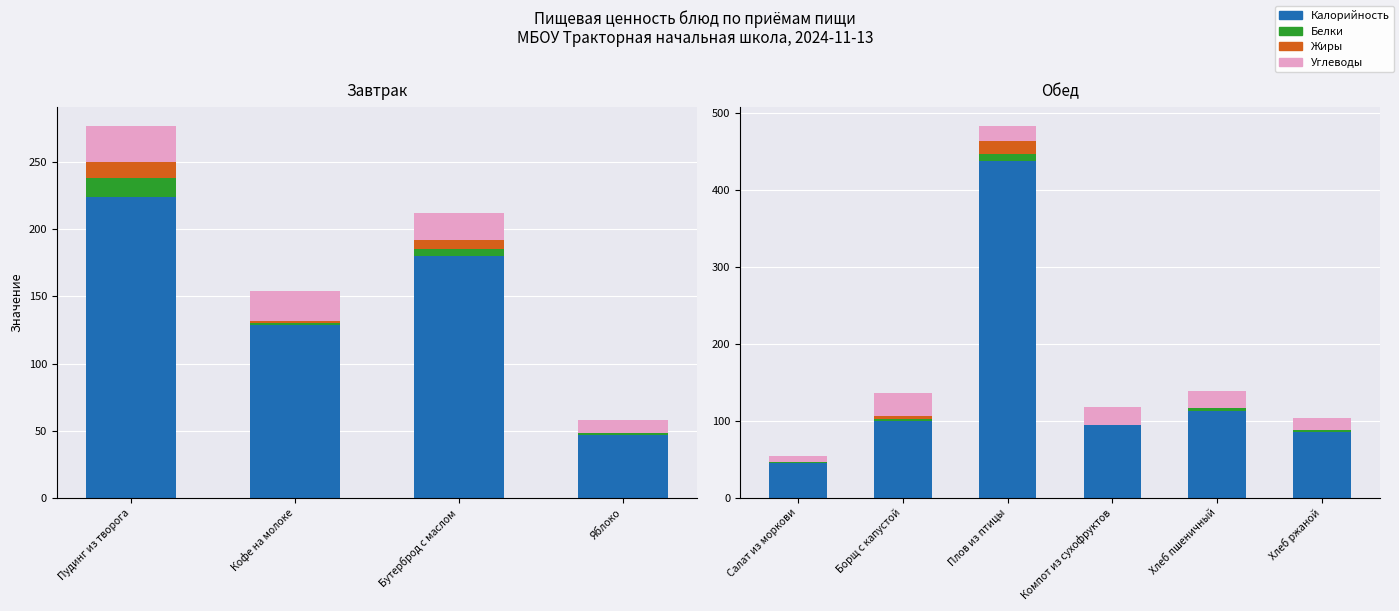

What is the label of the 1st bar from the left?

Салат из моркови